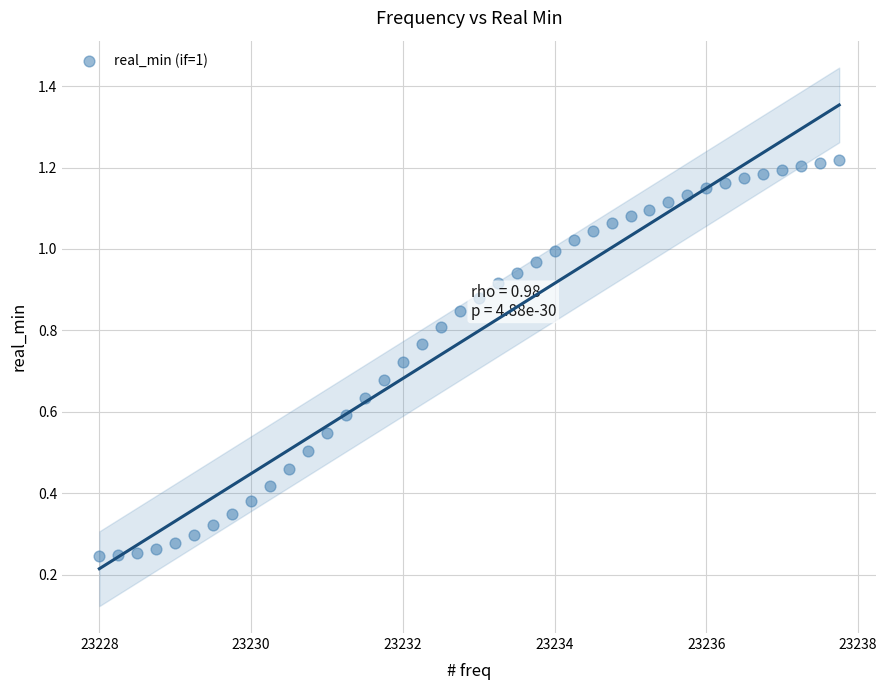

What is the range of X values (max minus min)?

9.8